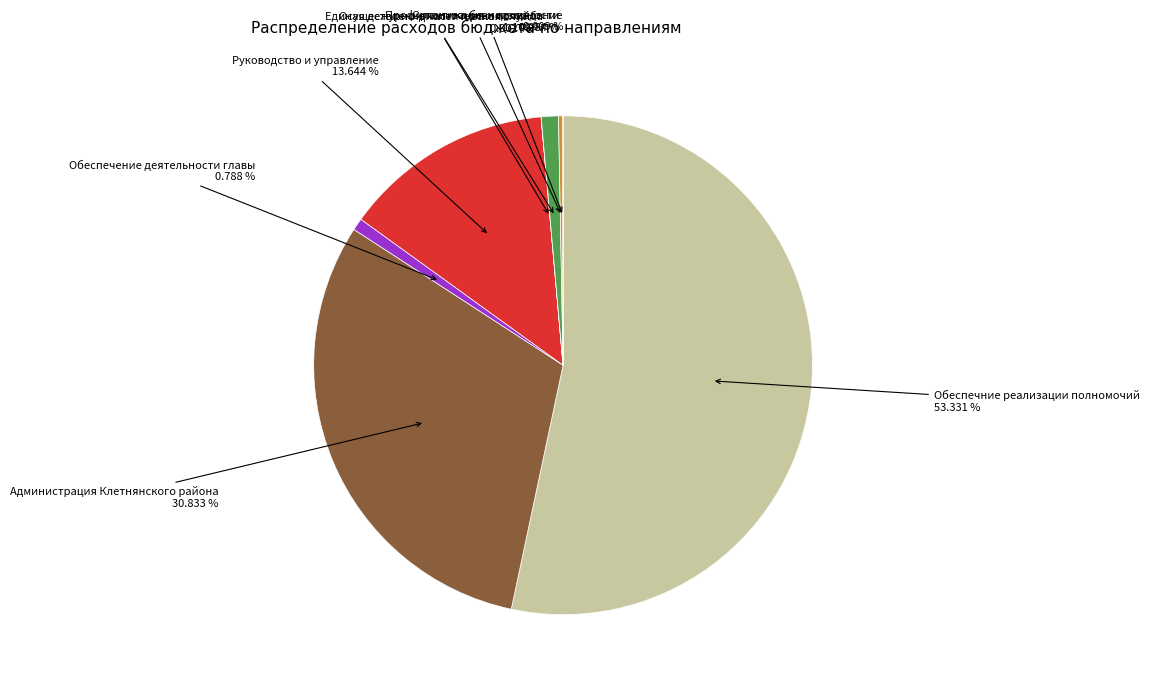

What is the largest slice in the pie chart?

Обеспечние реализации полномочий